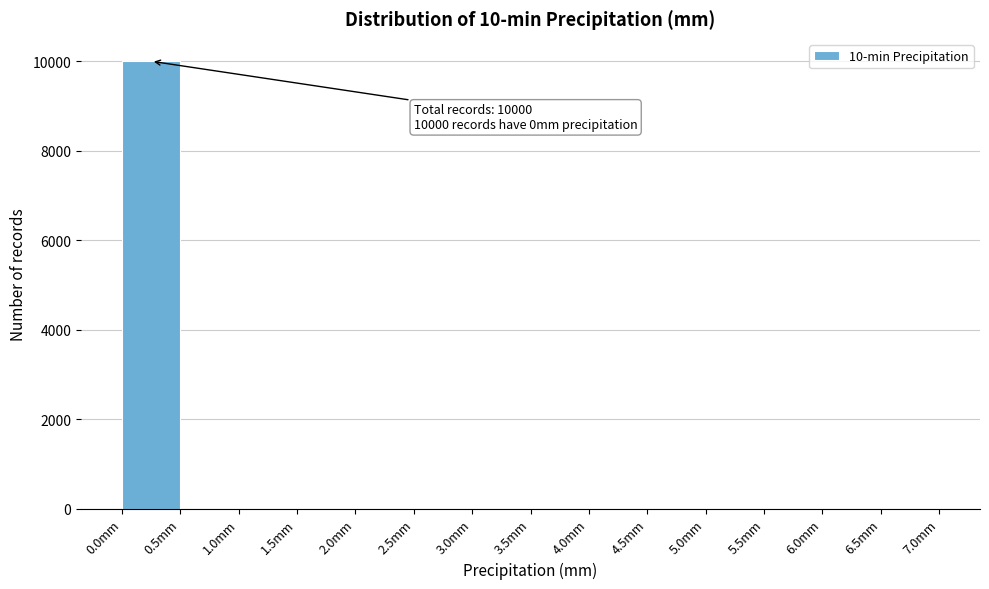

Over which range of the x-axis is the bar tallest?

0.0 to 0.5